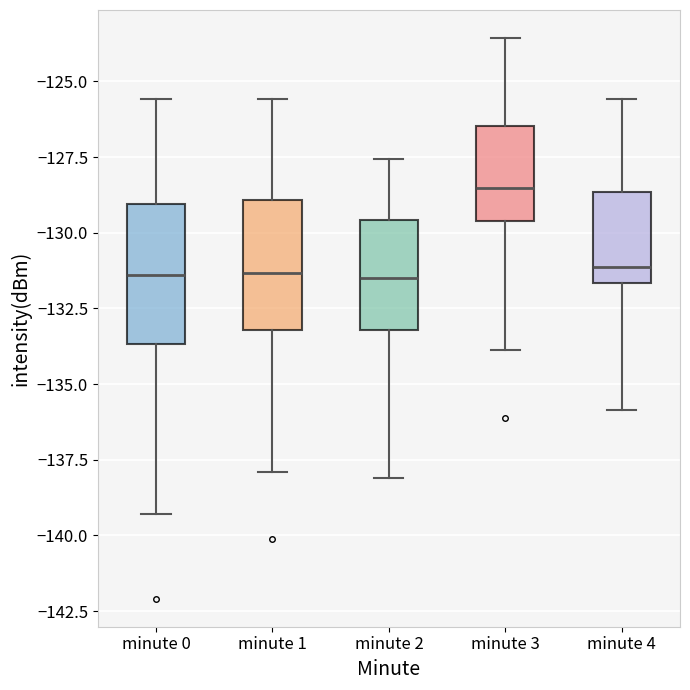

Where is the upper edge of the box for minute 3 on the y-axis? The values are not printed on the chart, so give them approximately, as read against the axis.

-126.5